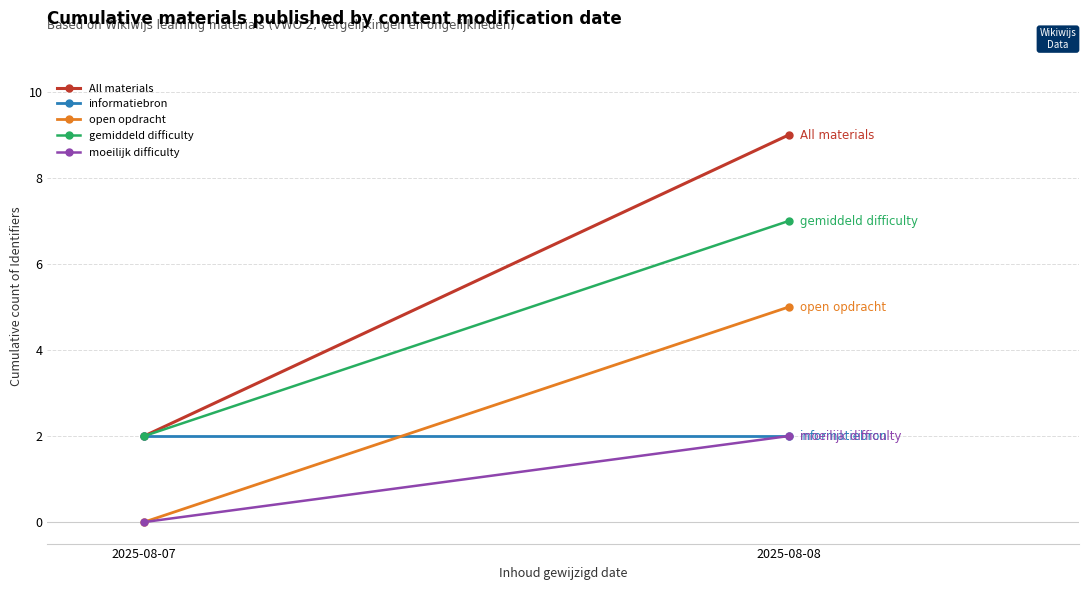

Reading left to right, what are all the values shown in this chart?

All materials: 2025-08-07=2	2025-08-08=9
informatiebron: 2025-08-07=2	2025-08-08=2
open opdracht: 2025-08-07=0	2025-08-08=5
gemiddeld difficulty: 2025-08-07=2	2025-08-08=7
moeilijk difficulty: 2025-08-07=0	2025-08-08=2